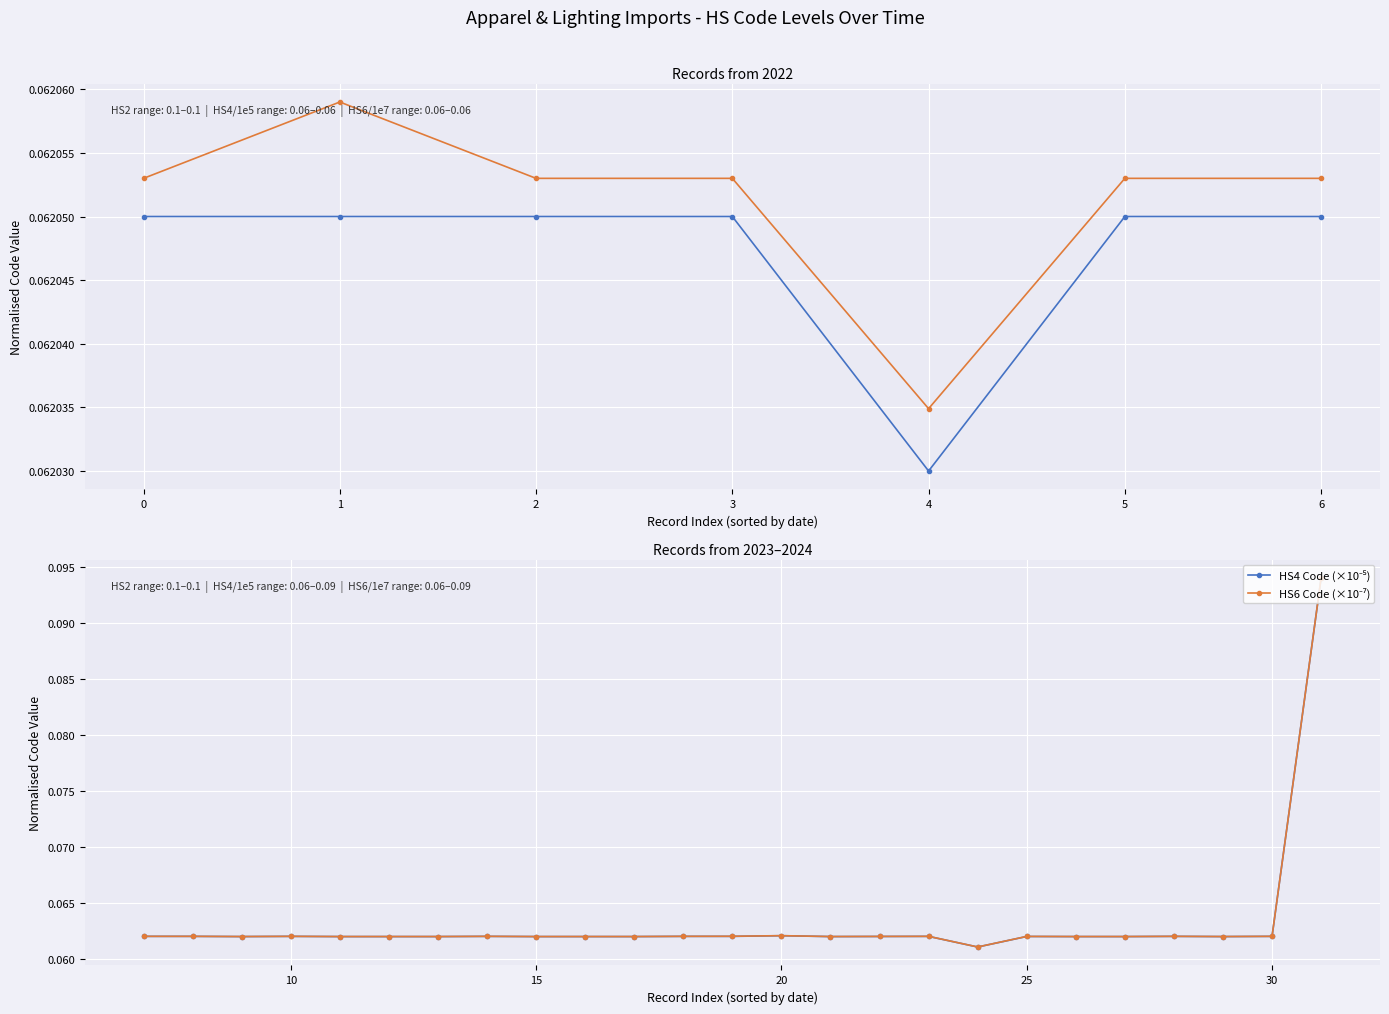

Which series has the largest total across all categories?

HS6 Code (×10⁻⁷)